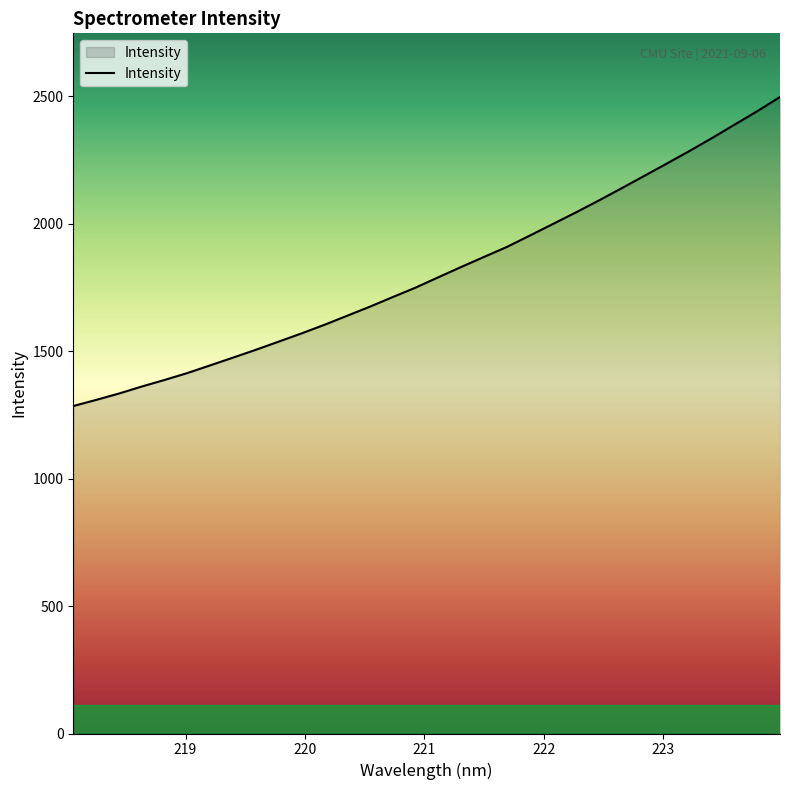

What is the smallest value displayed?

1284.4